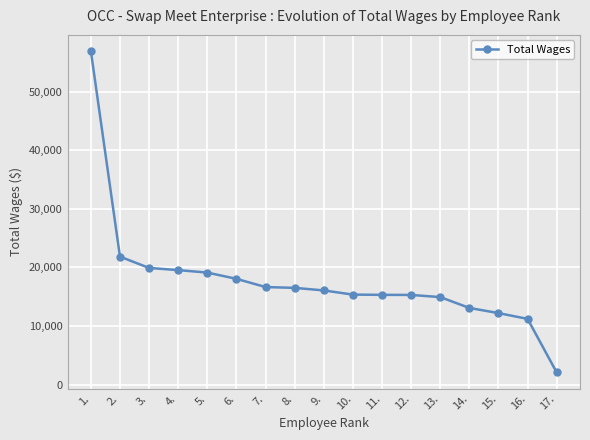

What is the change in value from 2. to 7.?

-5195